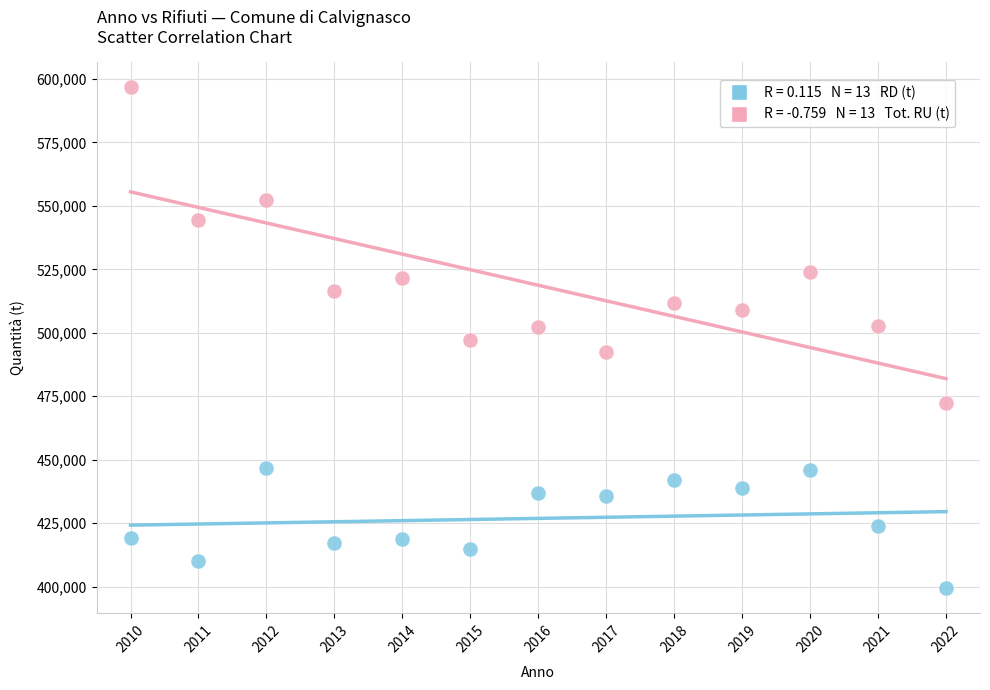

Across all data points, what is the range of X values (max minus min)?

12